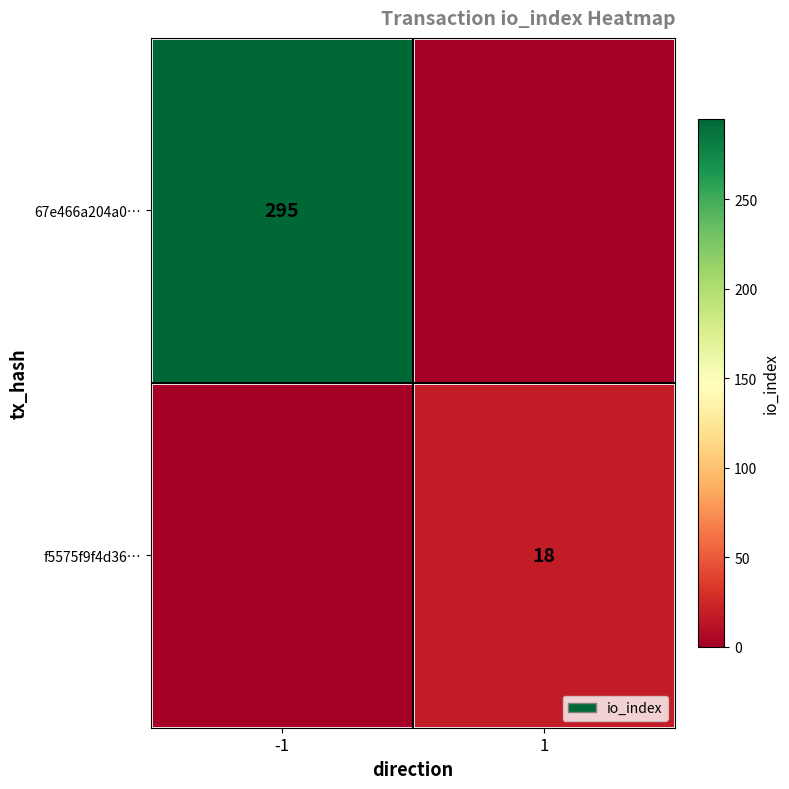

At which category is the sum across all series the highest?

-1